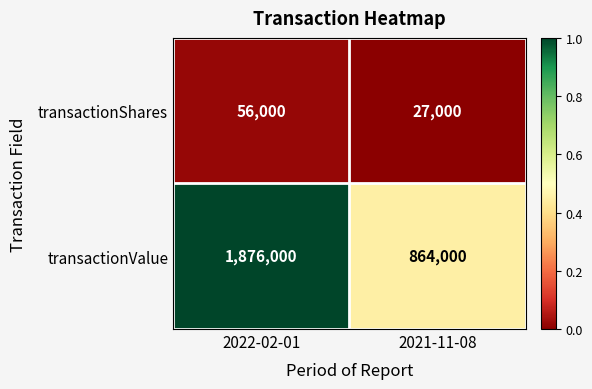

True or false: transactionShares has a value of 48401 at 2021-11-08.

False